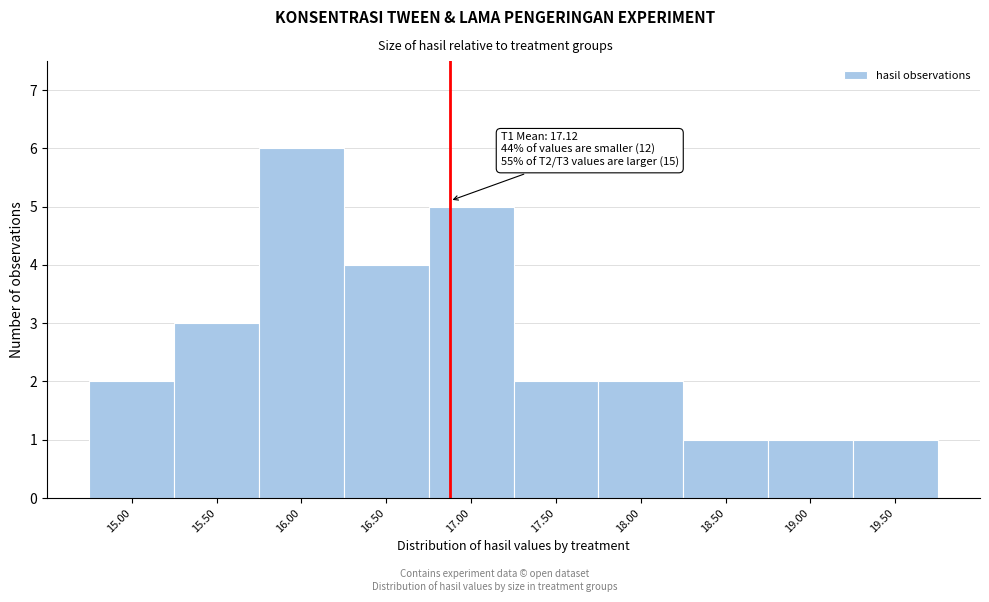

Reading right to left, what are all the values shown in this chart?

19.50=1	19.00=1	18.50=1	18.00=2	17.50=2	17.00=5	16.50=4	16.00=6	15.50=3	15.00=2